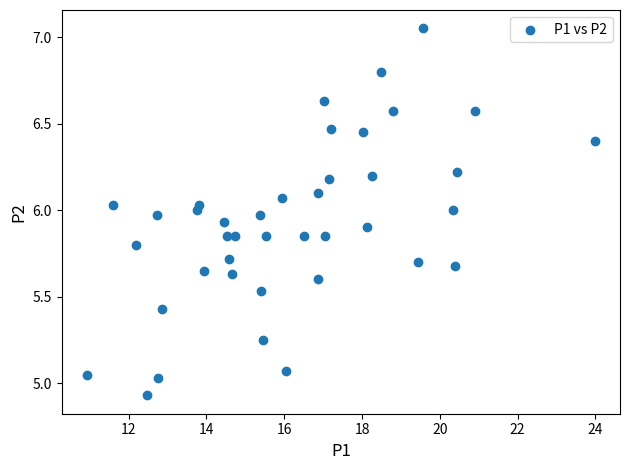

What is the range of Y values (max minus min)?

2.1